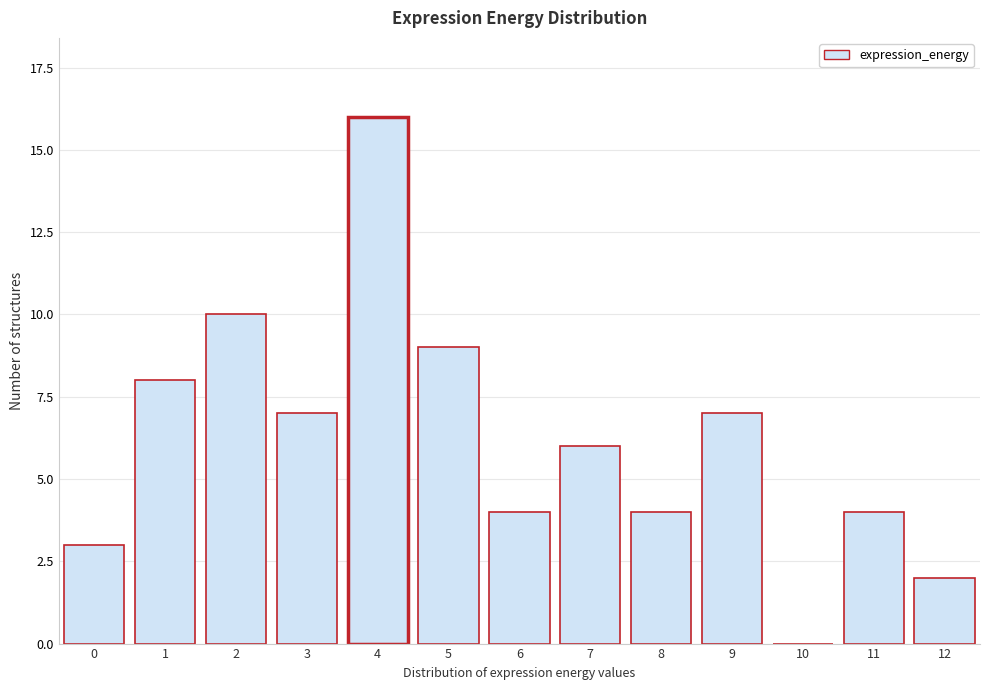

Reading left to right, transcribe all the data shown in this chart.

0=3	1=8	2=10	3=7	4=16	5=9	6=4	7=6	8=4	9=7	10=0	11=4	12=2